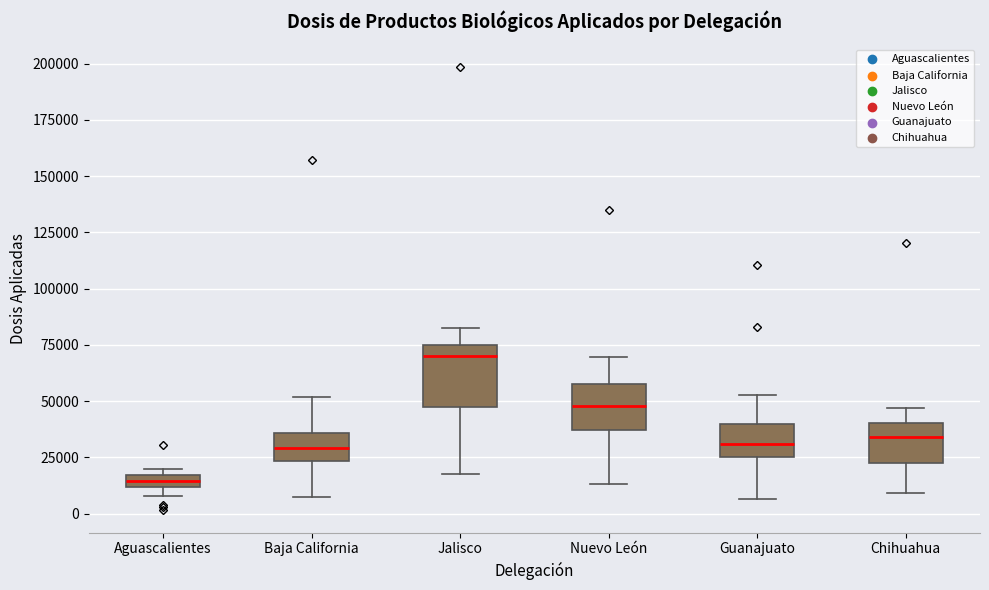

Which box's median line is the highest?

Jalisco